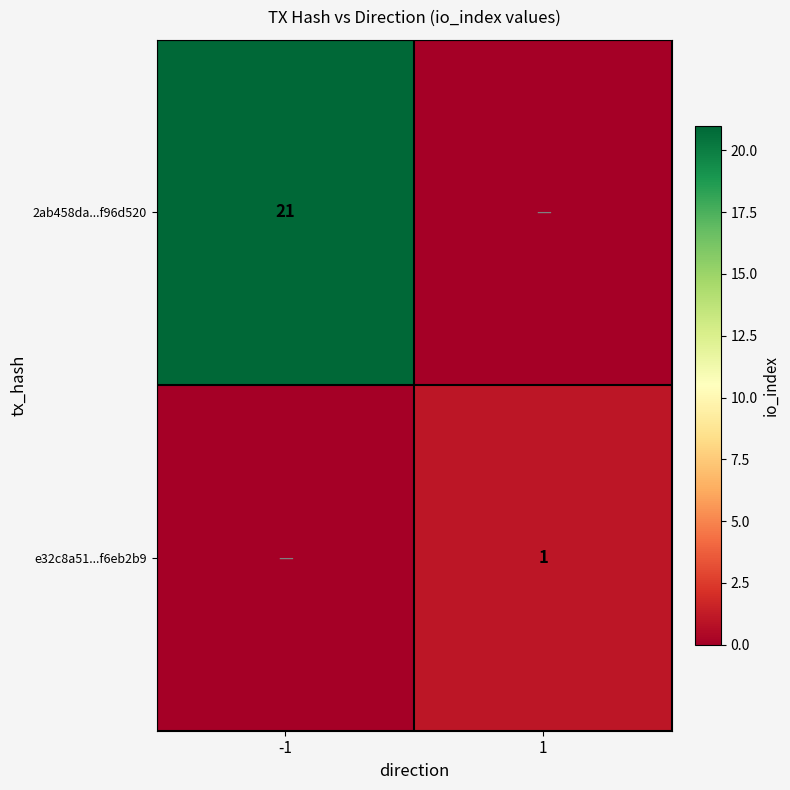

The value of 2ab458da...f96d520 at -1 is 21. True or false?

True